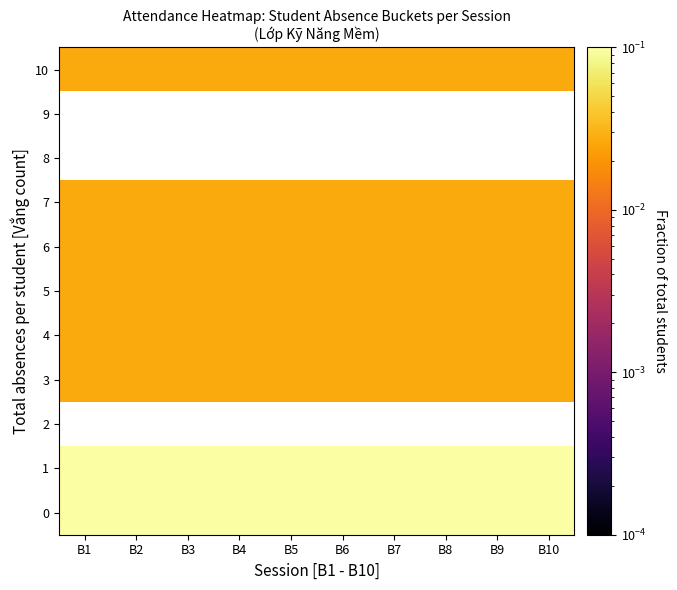

What is the spread (max minus min) of values at B4?

0.7